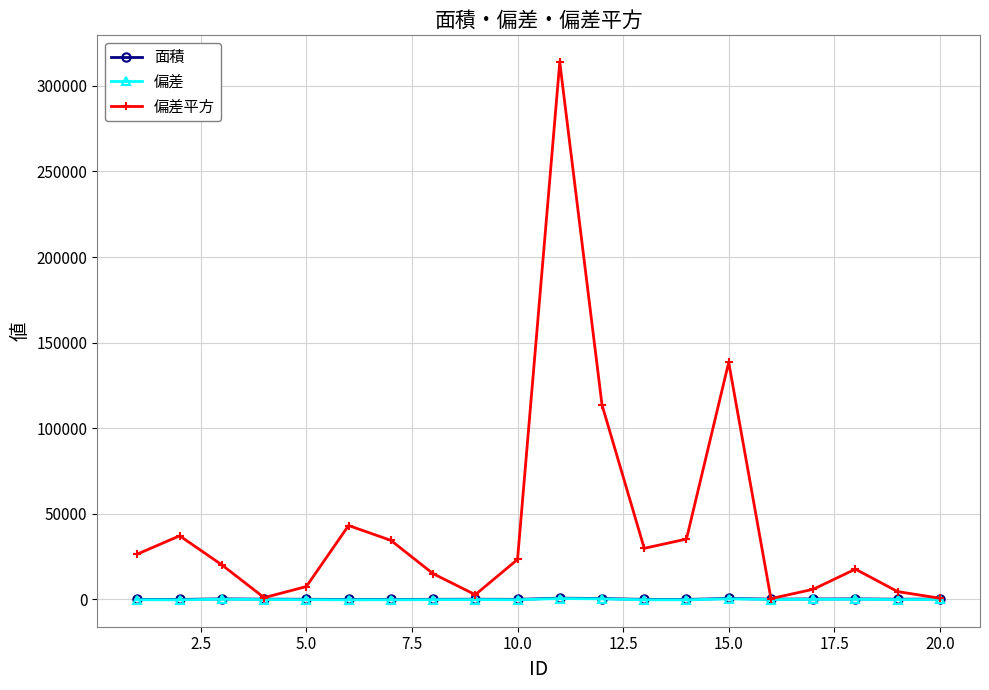

How many values in the 偏差平方 series are below 23363?

10